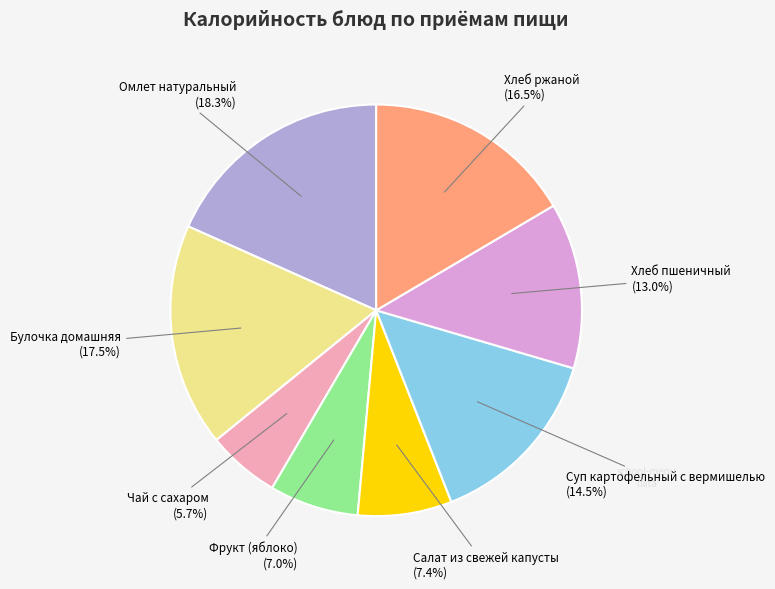

Which slice is the smallest?

Чай с сахаром